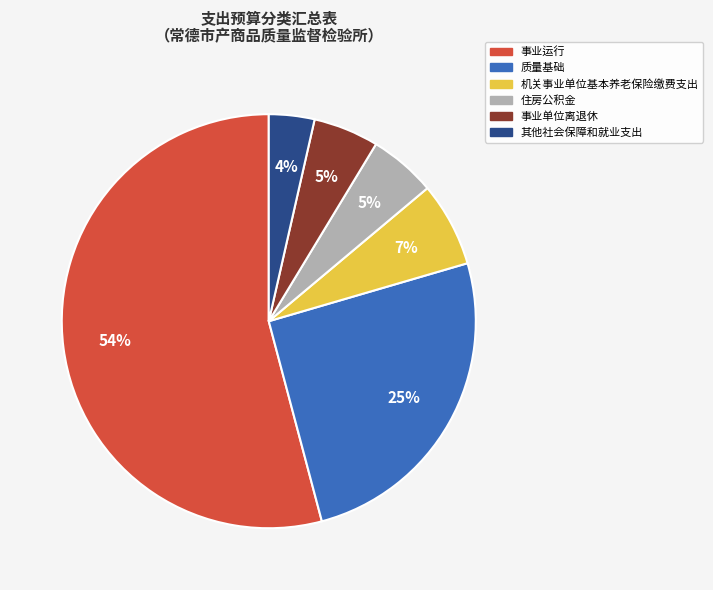

How many slices are in this pie chart?

6